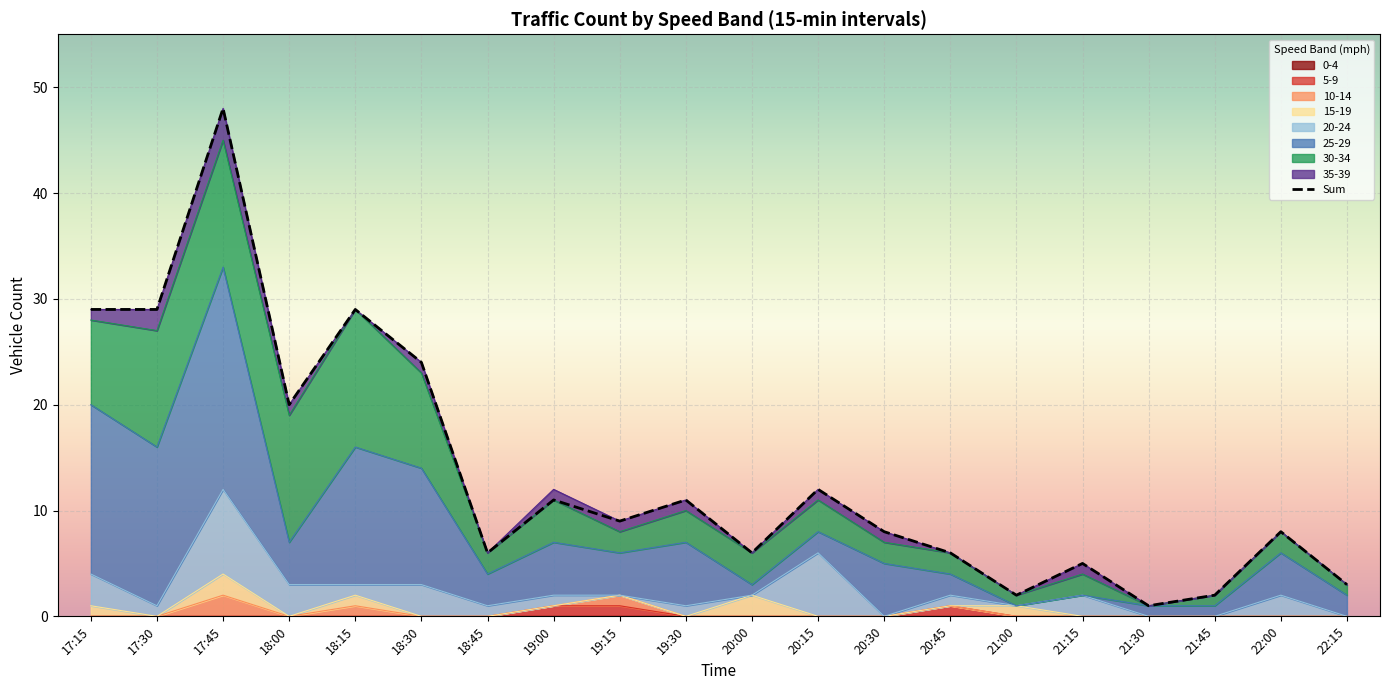

Which category has the lowest value across all series?

21:30